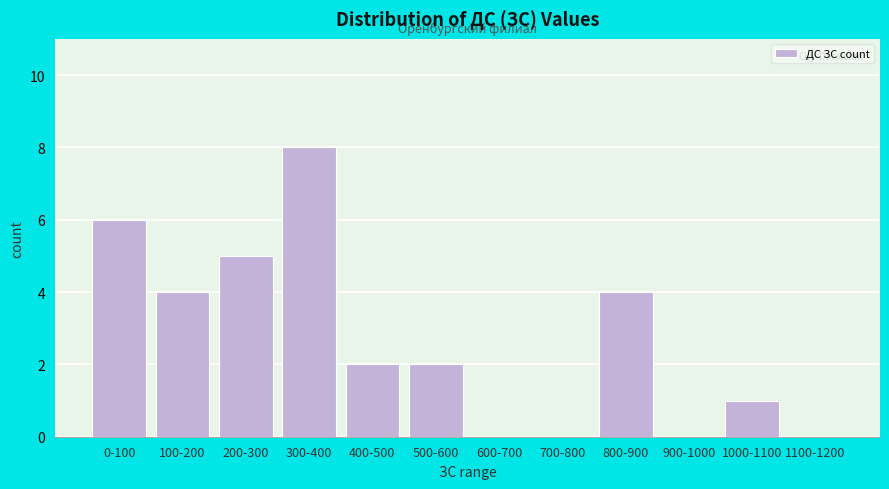

Reading left to right, extract all data points from this chart.

0-100=6	100-200=4	200-300=5	300-400=8	400-500=2	500-600=2	600-700=0	700-800=0	800-900=4	900-1000=0	1000-1100=1	1100-1200=0